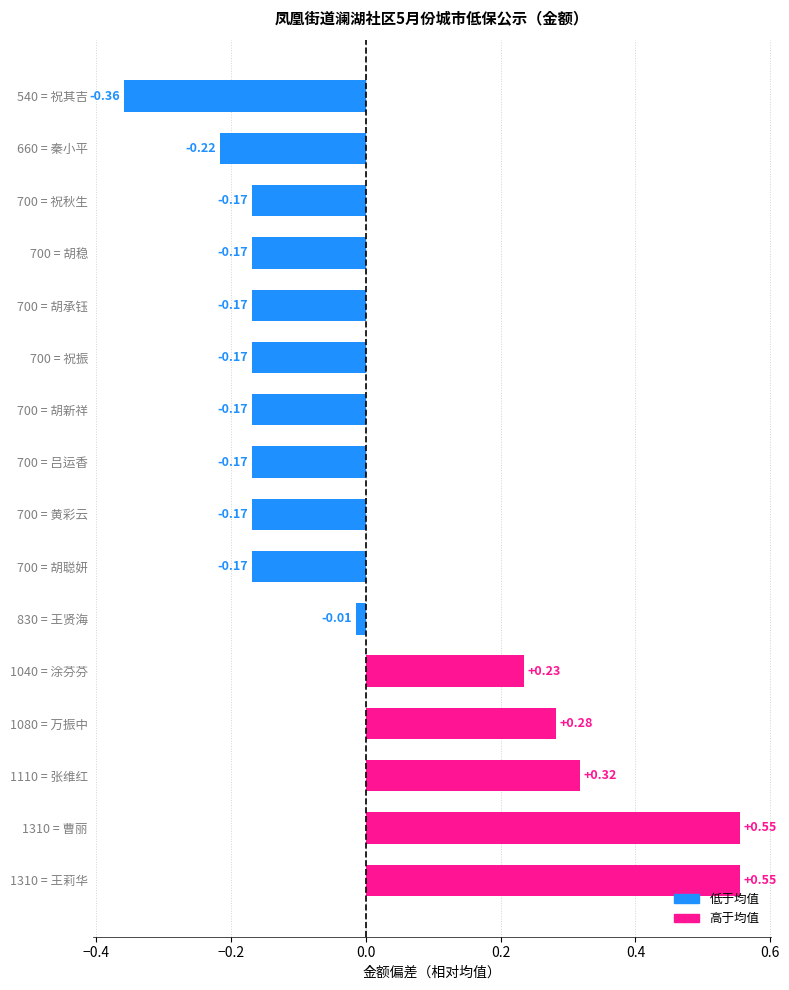

Does the chart contain any negative values?

Yes